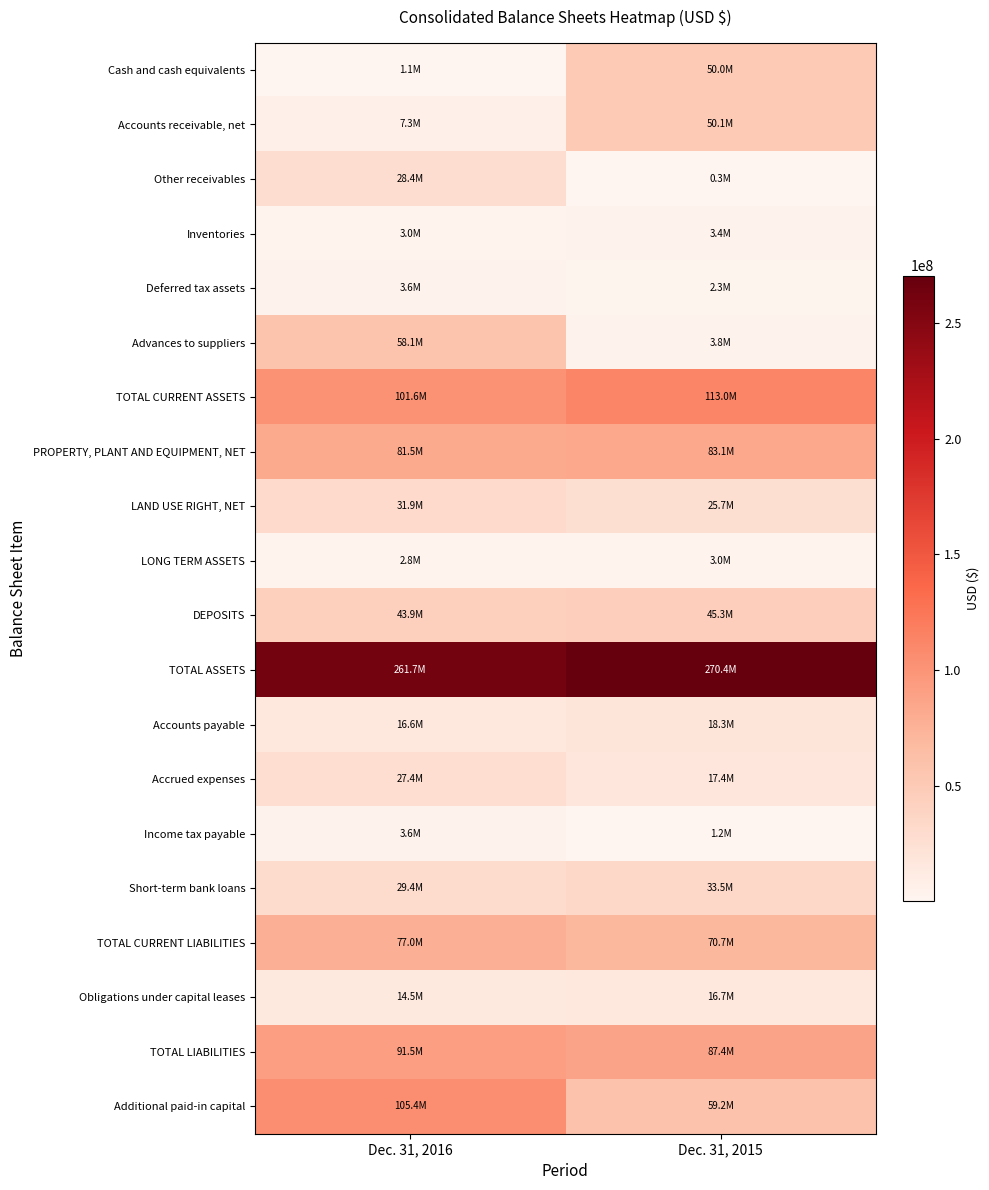

Reading left to right, transcribe all the data shown in this chart.

Cash and cash equivalents: Dec. 31, 2016=1143585	Dec. 31, 2015=50006914
Accounts receivable, net: Dec. 31, 2016=7325773	Dec. 31, 2015=50062300
Other receivables: Dec. 31, 2016=28417194	Dec. 31, 2015=265079
Inventories: Dec. 31, 2016=3041300	Dec. 31, 2015=3444740
Deferred tax assets: Dec. 31, 2016=3566442	Dec. 31, 2015=2326194
Advances to suppliers: Dec. 31, 2016=58132189	Dec. 31, 2015=3809970
TOTAL CURRENT ASSETS: Dec. 31, 2016=101626483	Dec. 31, 2015=112995153
PROPERTY, PLANT AND EQUIPMENT, NET: Dec. 31, 2016=81523569	Dec. 31, 2015=83124874
LAND USE RIGHT, NET: Dec. 31, 2016=31854360	Dec. 31, 2015=25690291
LONG TERM ASSETS: Dec. 31, 2016=2789390	Dec. 31, 2015=2979857
DEPOSITS: Dec. 31, 2016=43867228	Dec. 31, 2015=45321919
TOTAL ASSETS: Dec. 31, 2016=261661030	Dec. 31, 2015=270403070
Accounts payable: Dec. 31, 2016=16569988	Dec. 31, 2015=18332502
Accrued expenses: Dec. 31, 2016=27449664	Dec. 31, 2015=17356081
Income tax payable: Dec. 31, 2016=3590084	Dec. 31, 2015=1153194
Short-term bank loans: Dec. 31, 2016=29364279	Dec. 31, 2015=33506838
TOTAL CURRENT LIABILITIES: Dec. 31, 2016=76974711	Dec. 31, 2015=70718607
Obligations under capital leases: Dec. 31, 2016=14494003	Dec. 31, 2015=16720307
TOTAL LIABILITIES: Dec. 31, 2016=91468714	Dec. 31, 2015=87438914
Additional paid-in capital: Dec. 31, 2016=105366887	Dec. 31, 2015=59189860